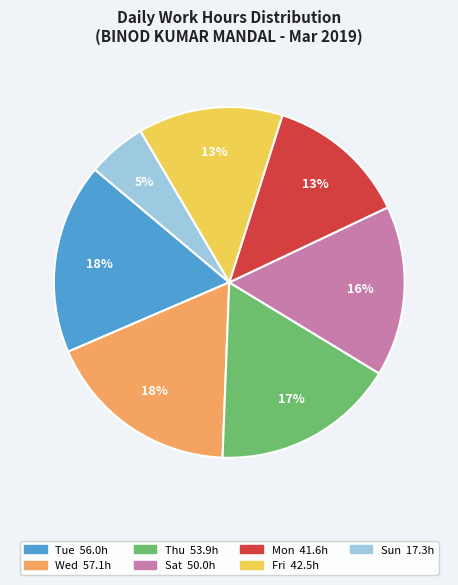

To the nearest percent, what is the average slice percentage?

14%